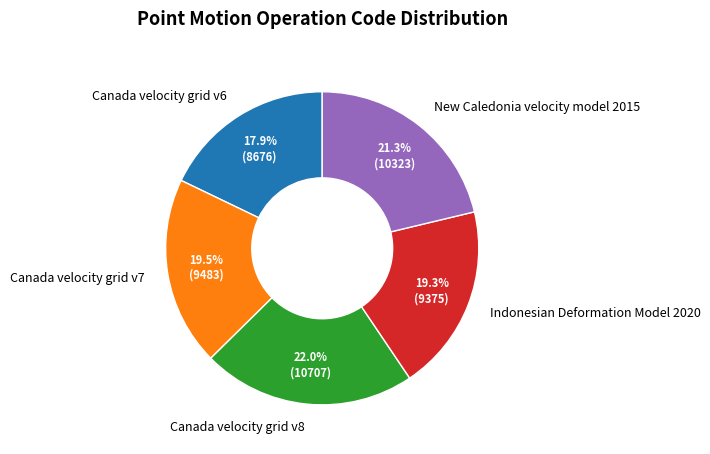

Is there any slice that represents more than half of the pie?

No